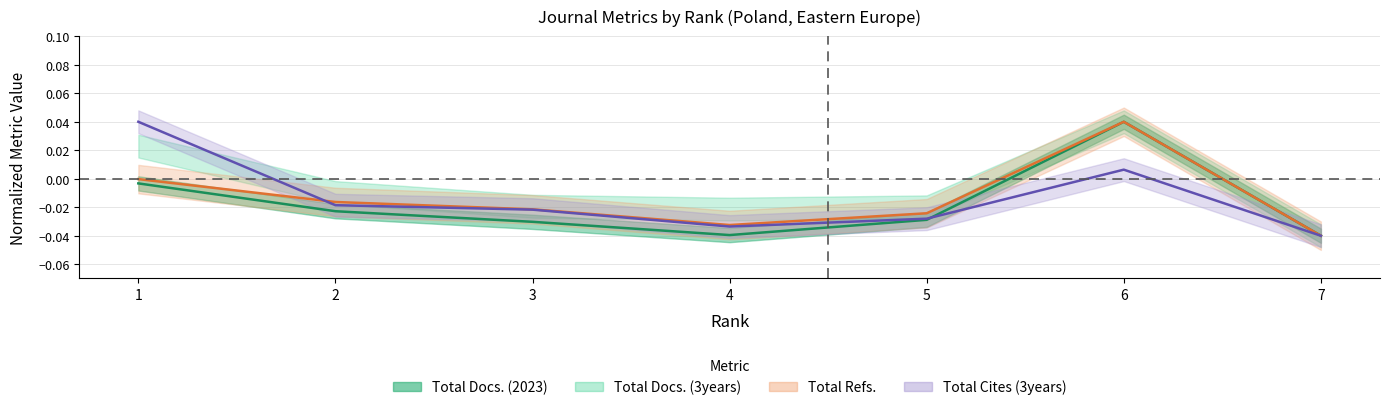

Does the chart display data point markers on the line(s)?

No